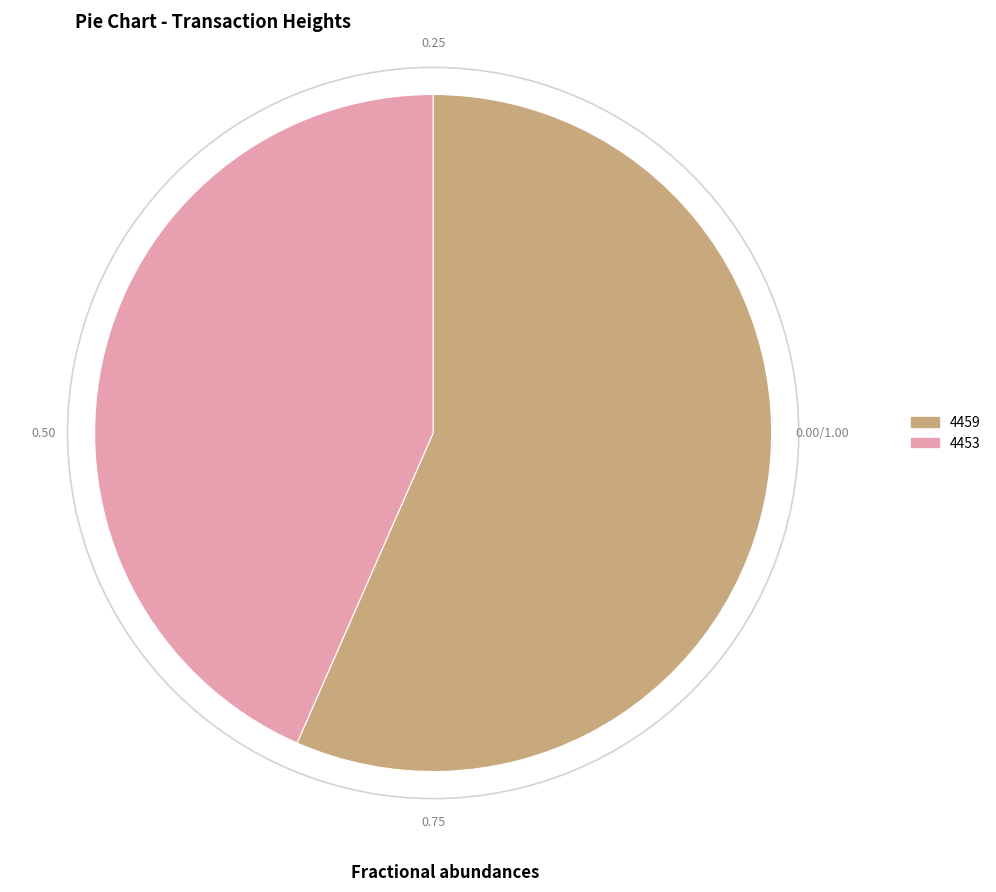

Combined, do 4459 and 4453 account for over 50%?

Yes